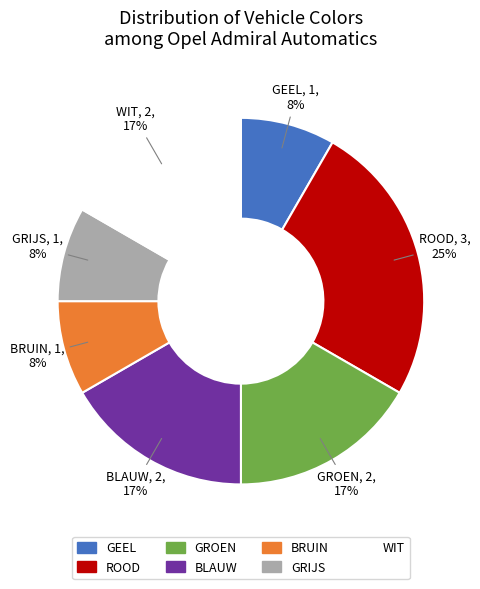

Is the sum of ROOD and GEEL greater than half?

No